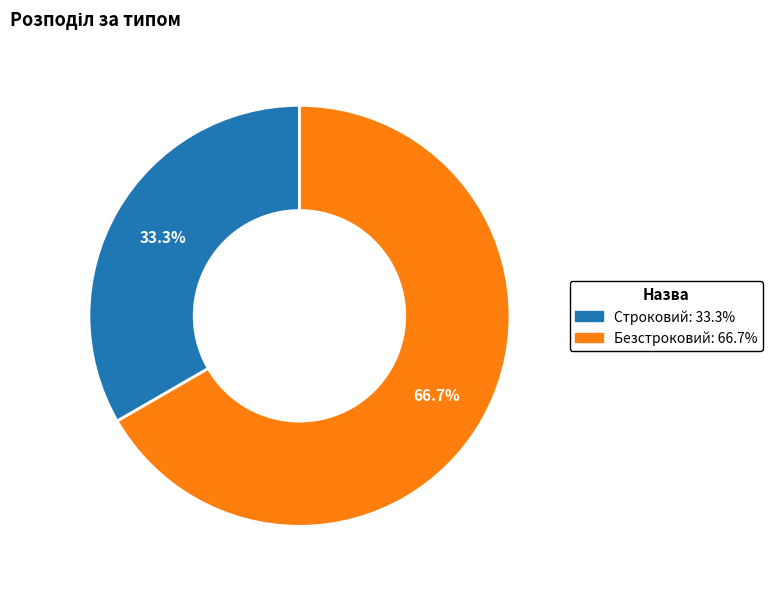

Is it true that Безстроковий is 67% of the pie?

True